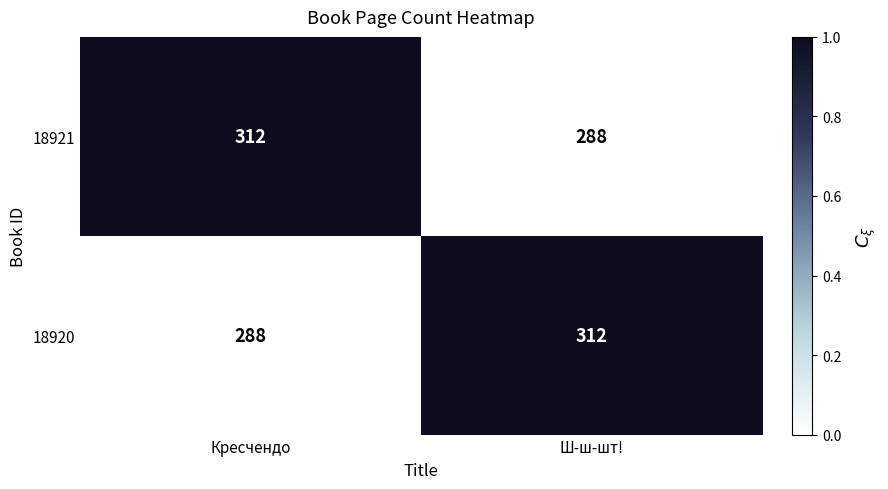

Count the number of data series in this chart.

2